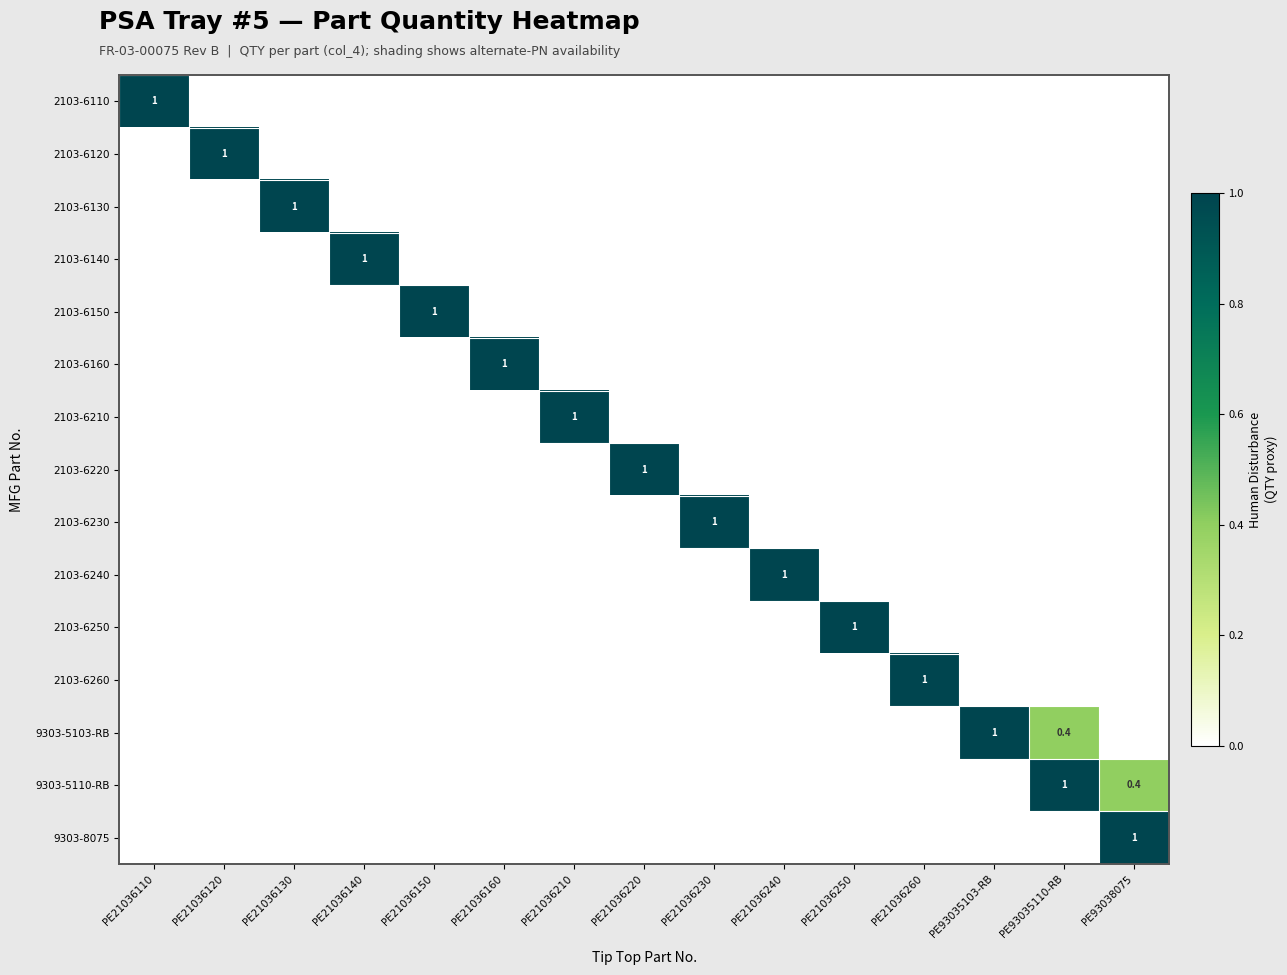

The value of 2103-6130 at PE21036260 is 0.0. True or false?

True